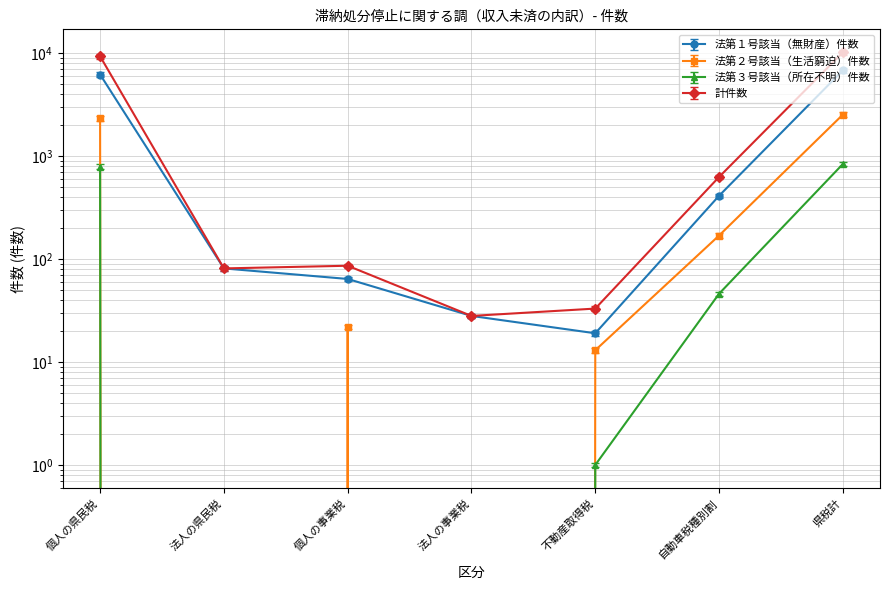

What is the label of the 2nd point from the right?

自動車税種別割